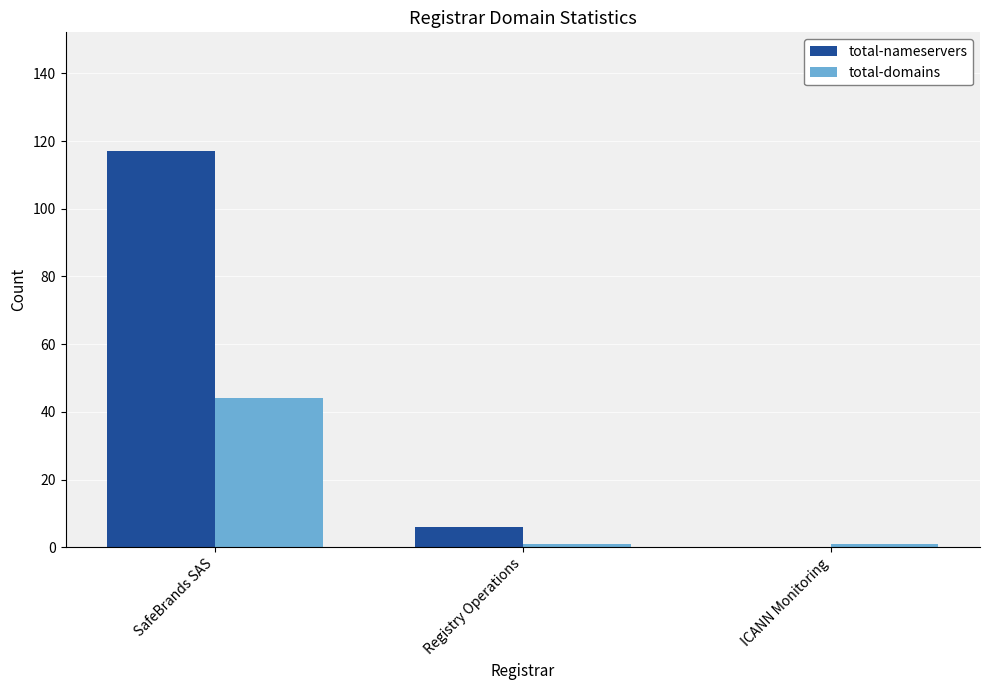

What is the sum of all total-nameservers values?

123